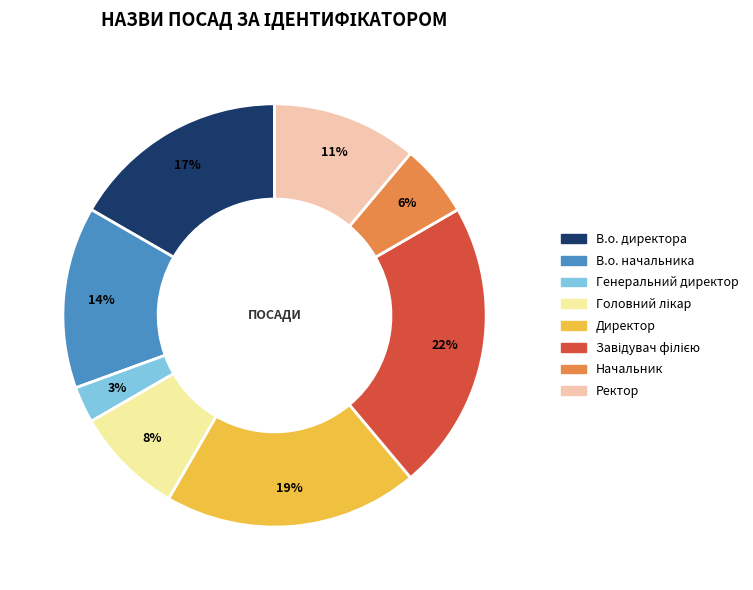

Count the number of slices in the pie.

8